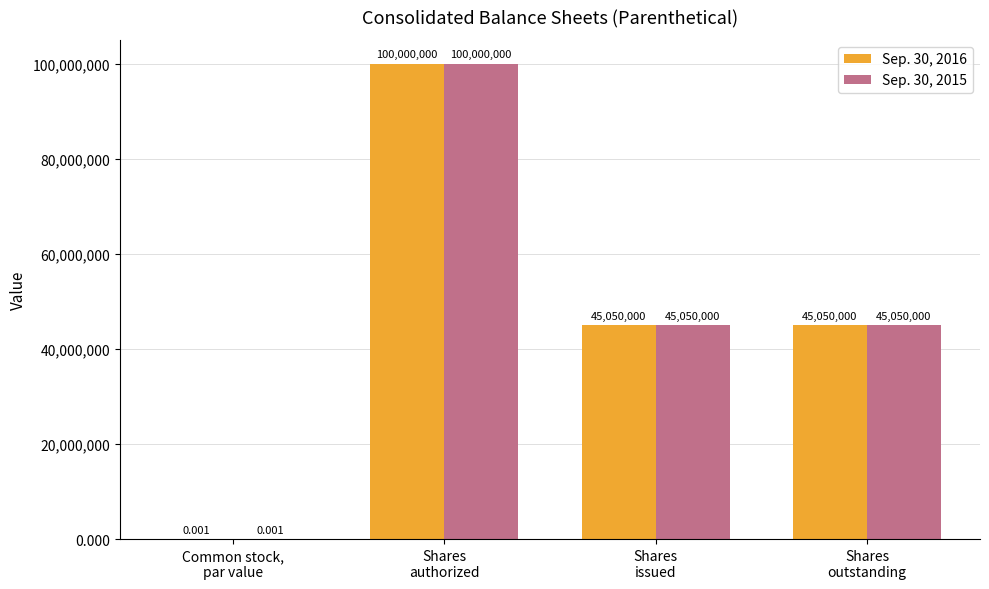

What is the sum of all Sep. 30, 2015 values?

190100000.0